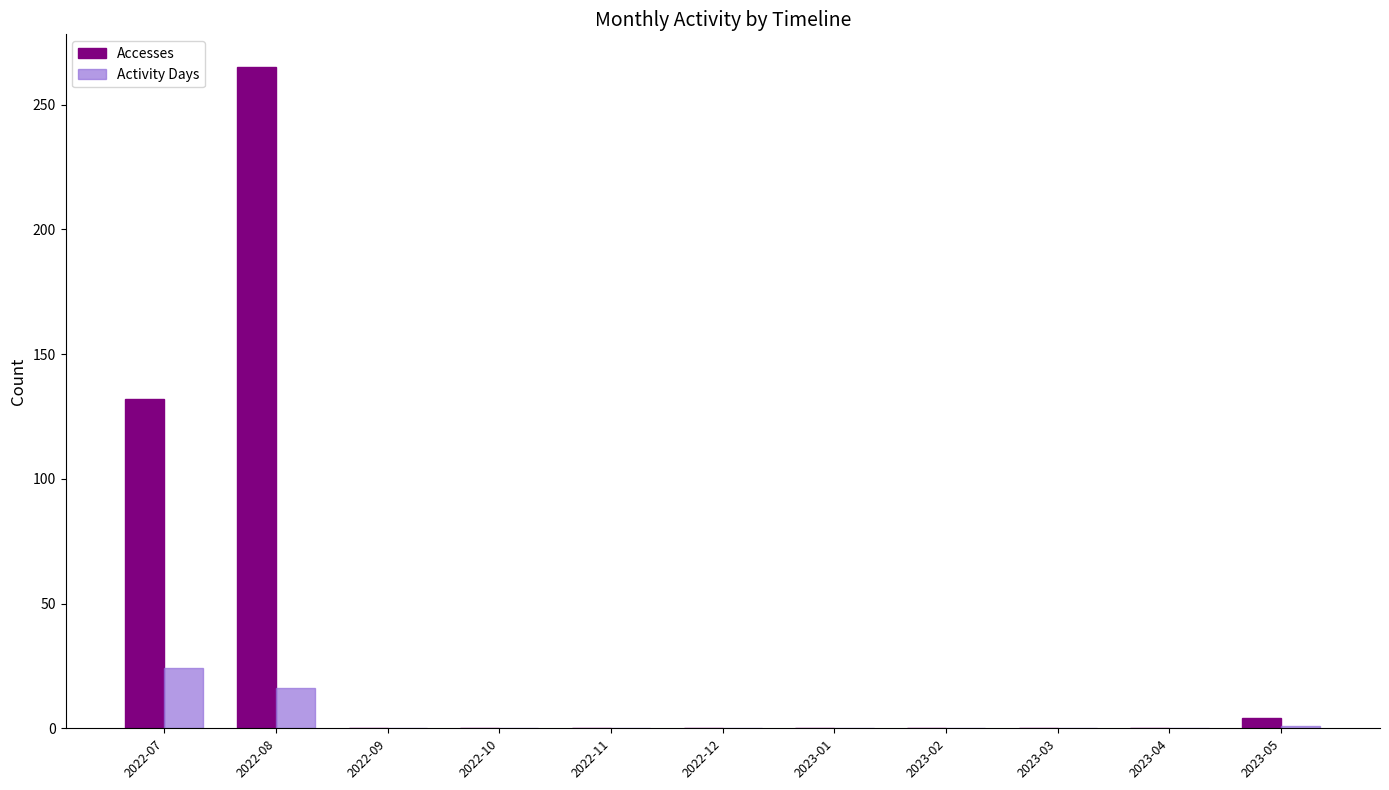

At which label is Activity Days closest to 12?

2022-08